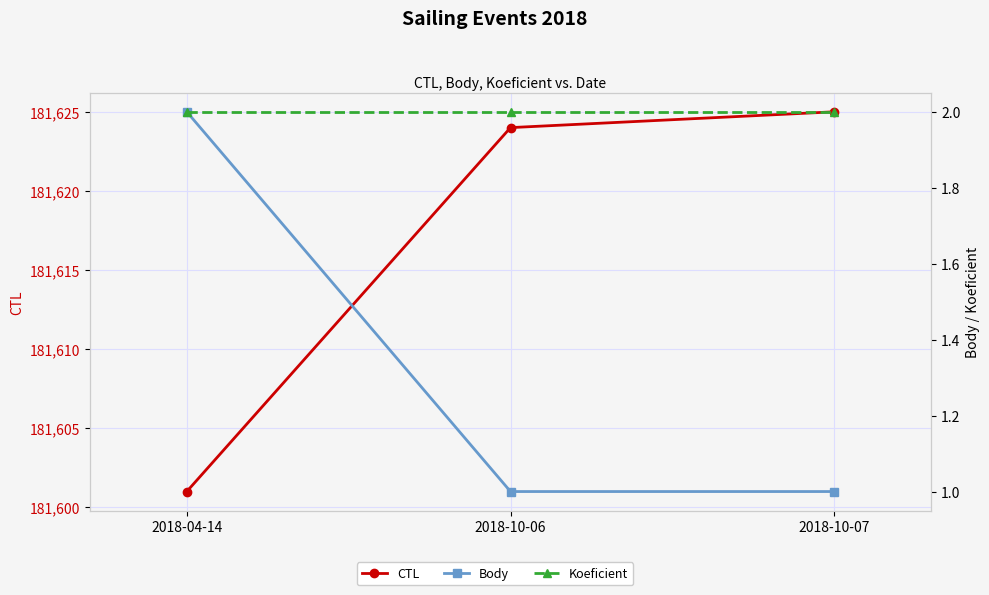

List the series in order of their peak value, lowest first.

Body, Koeficient, CTL